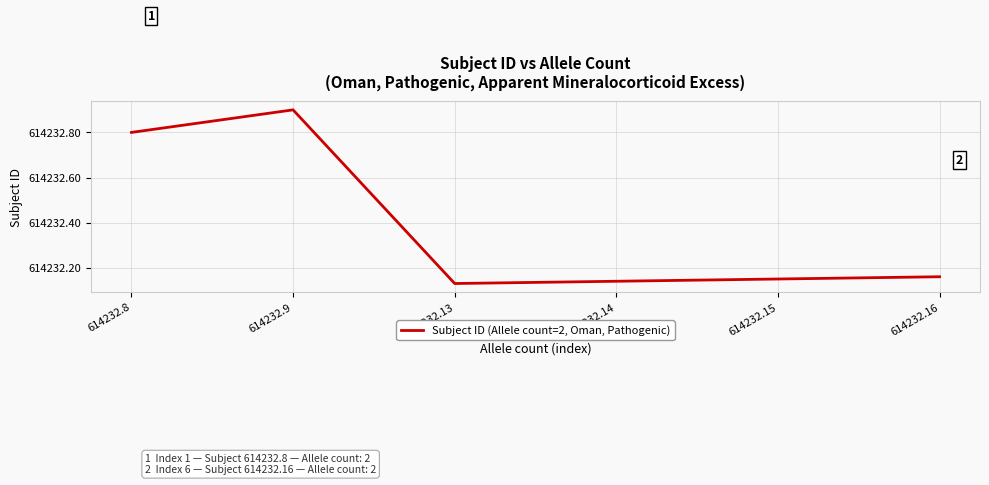

Which category has the lowest value across all series?

614232.13